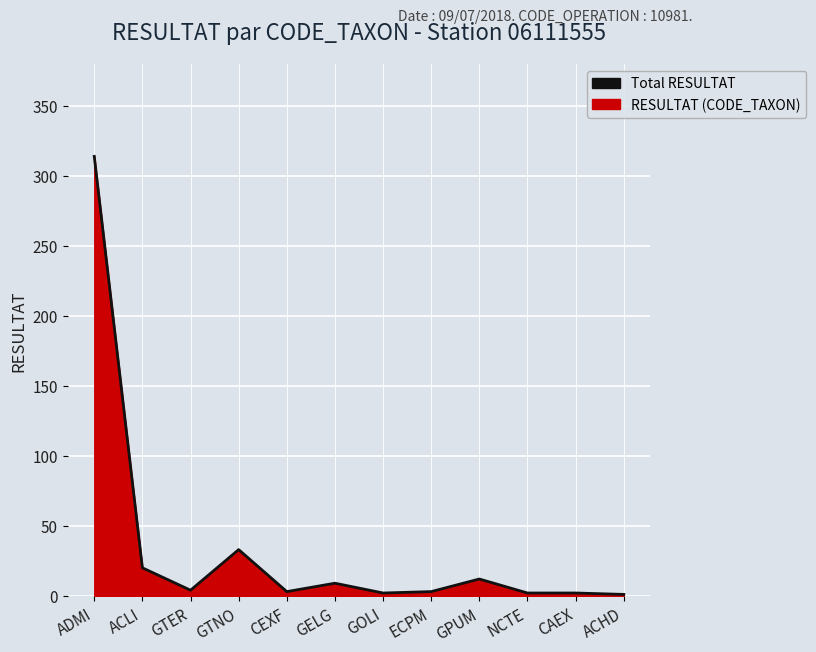

Count the number of data series in this chart.

1